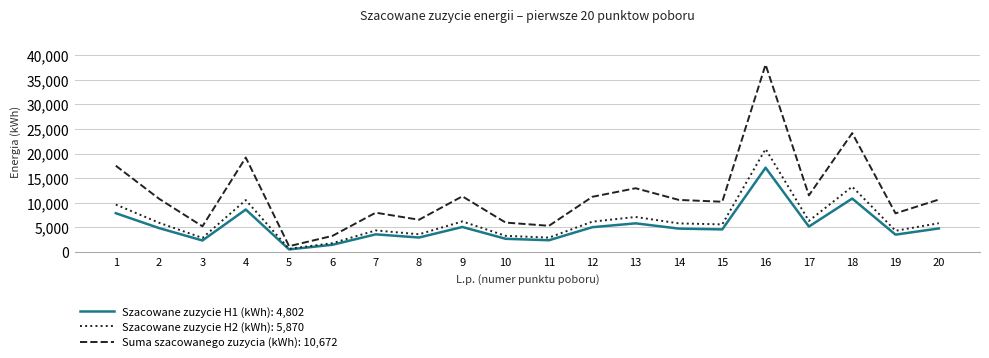

What is the difference between the highest and lowest values at 8?

3613